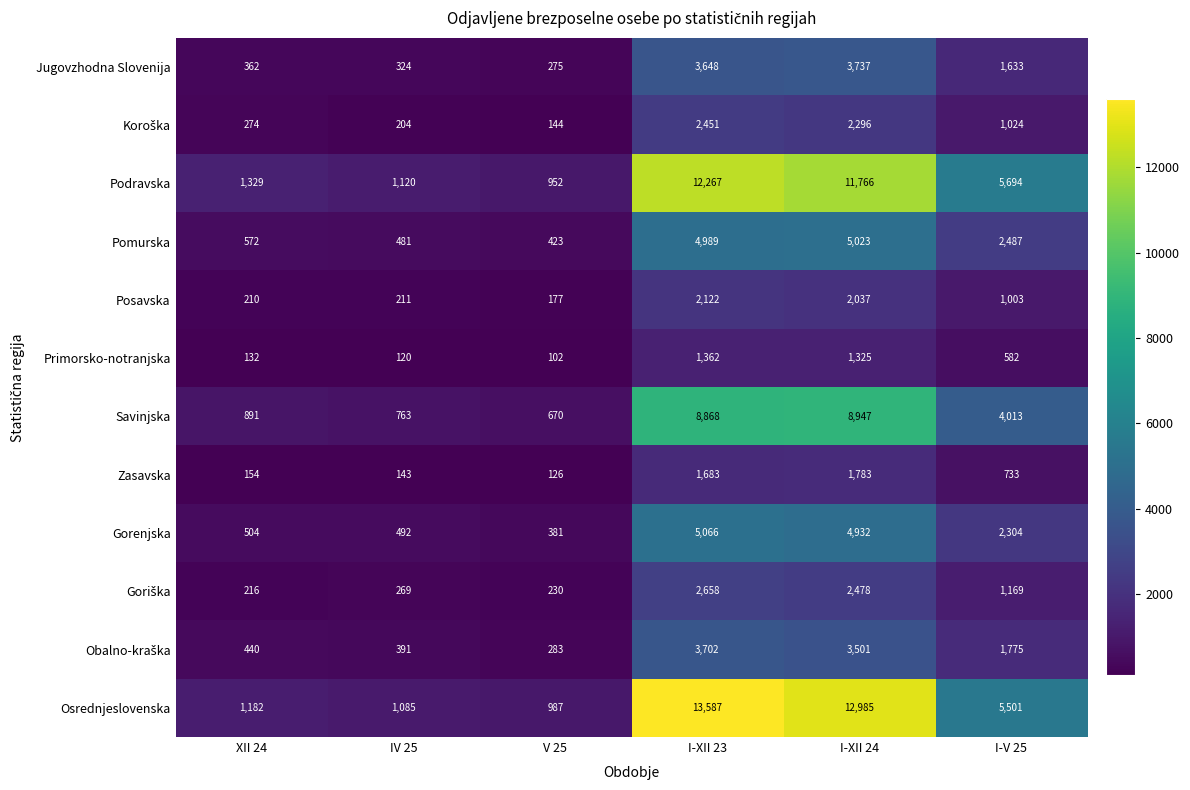

What is the spread (max minus min) of values at I-XII 23?

12225